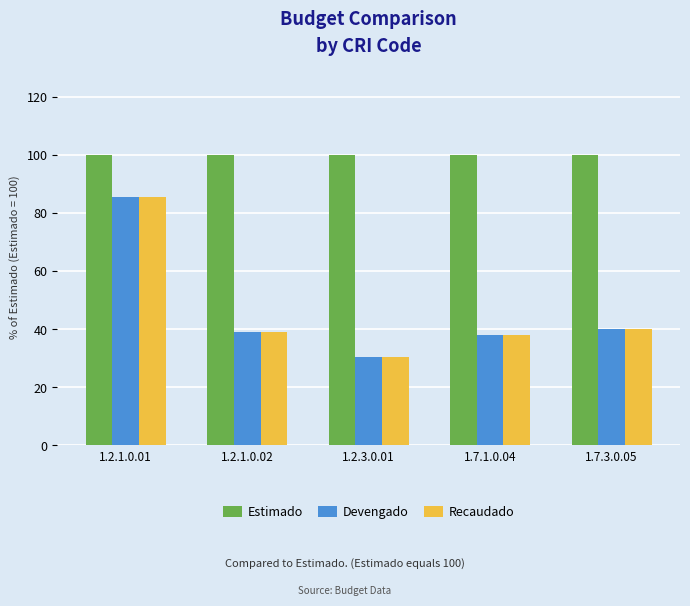

The value of Estimado at 1.2.3.0.01 is 41.0. True or false?

False